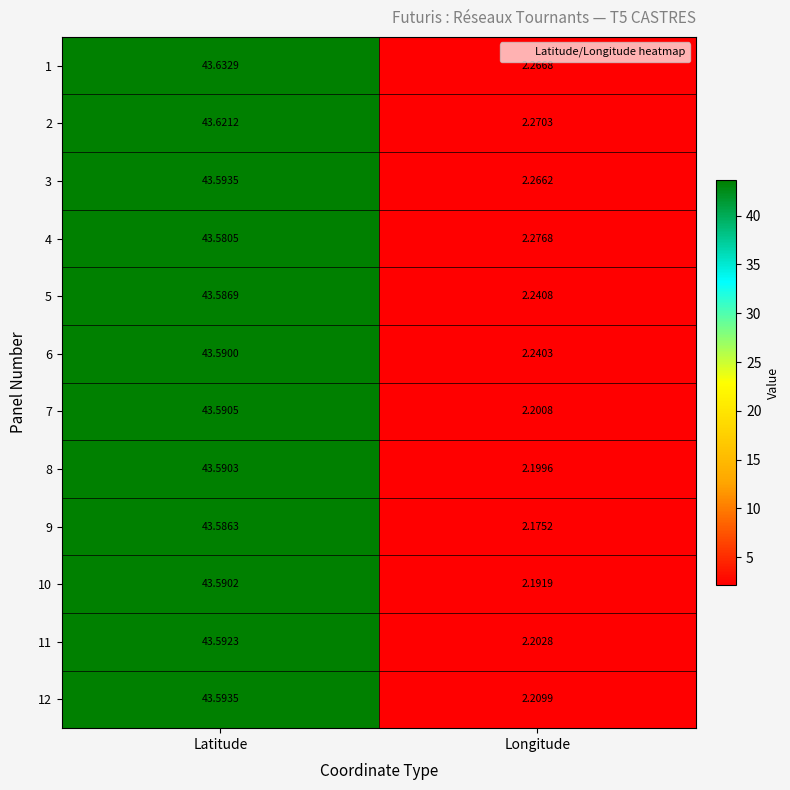

At which label does 9 first exceed 43?

Latitude